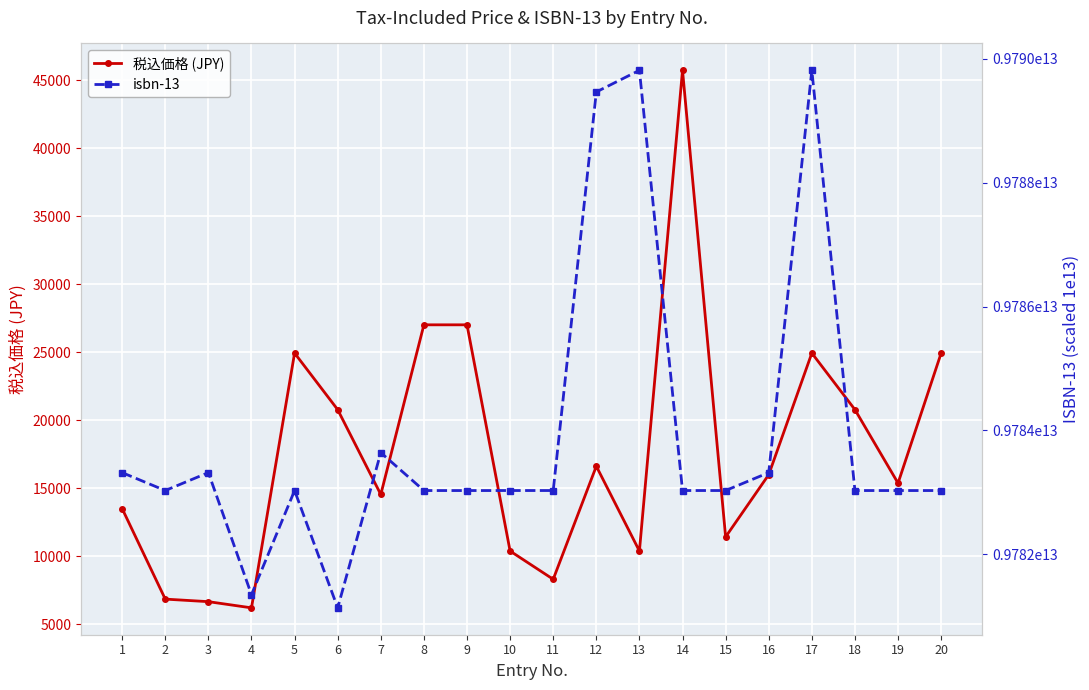

What is the difference between the maximum and minimum values in the isbn-13 series?

8674004381